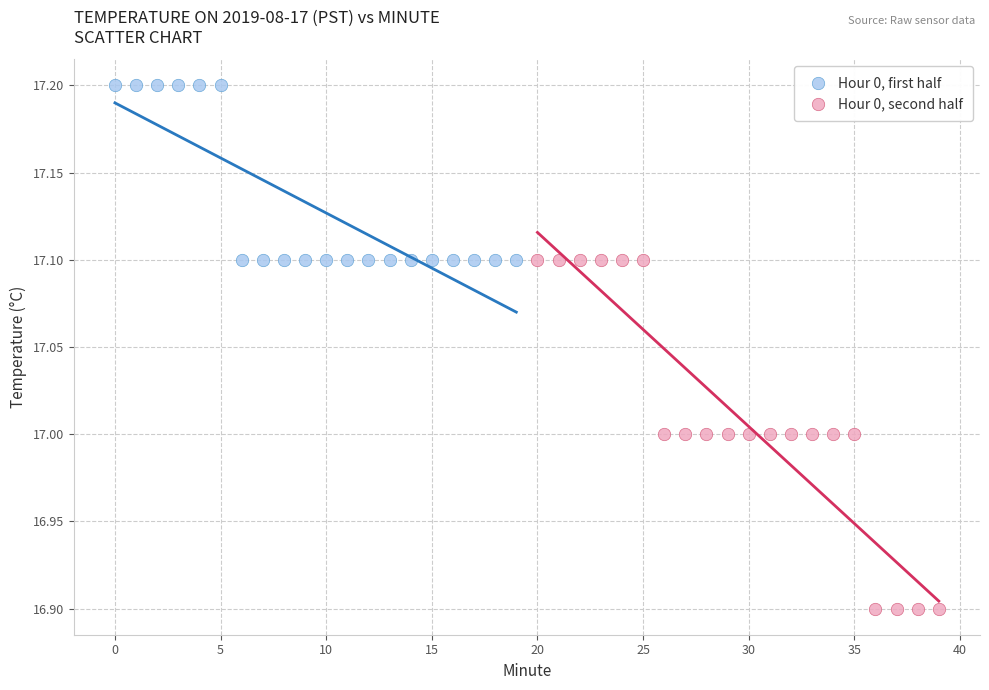

Which series contains the highest Y value?

Hour 0, first half